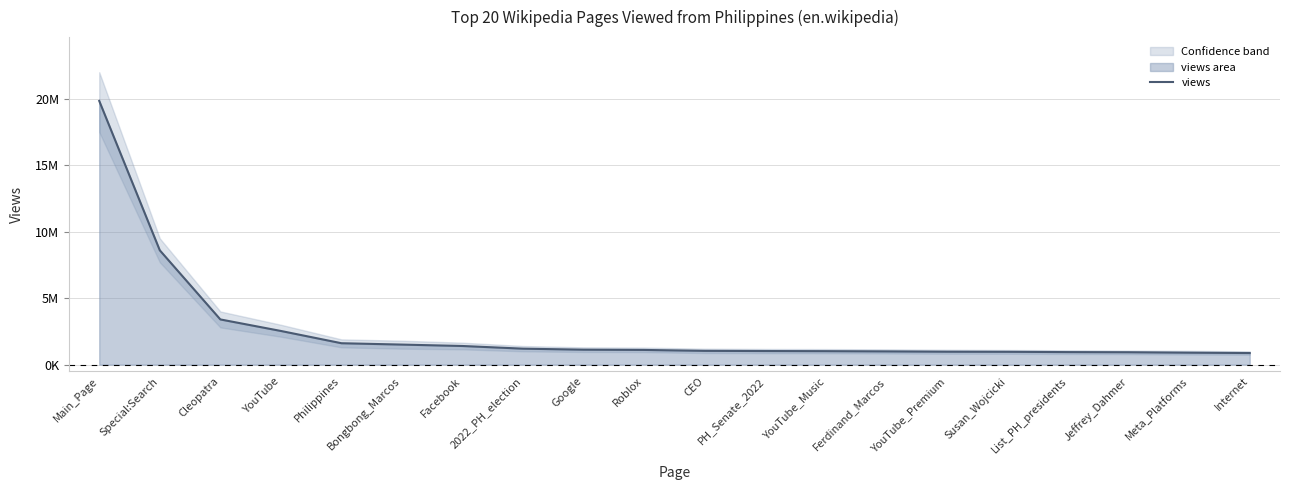

What is the ratio of the value at Cleopatra to the value at Meta_Platforms?

3.8